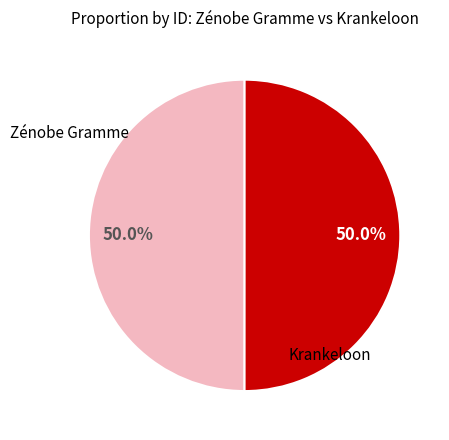

Do Krankeloon and Zénobe Gramme together represent more than half of the pie?

Yes